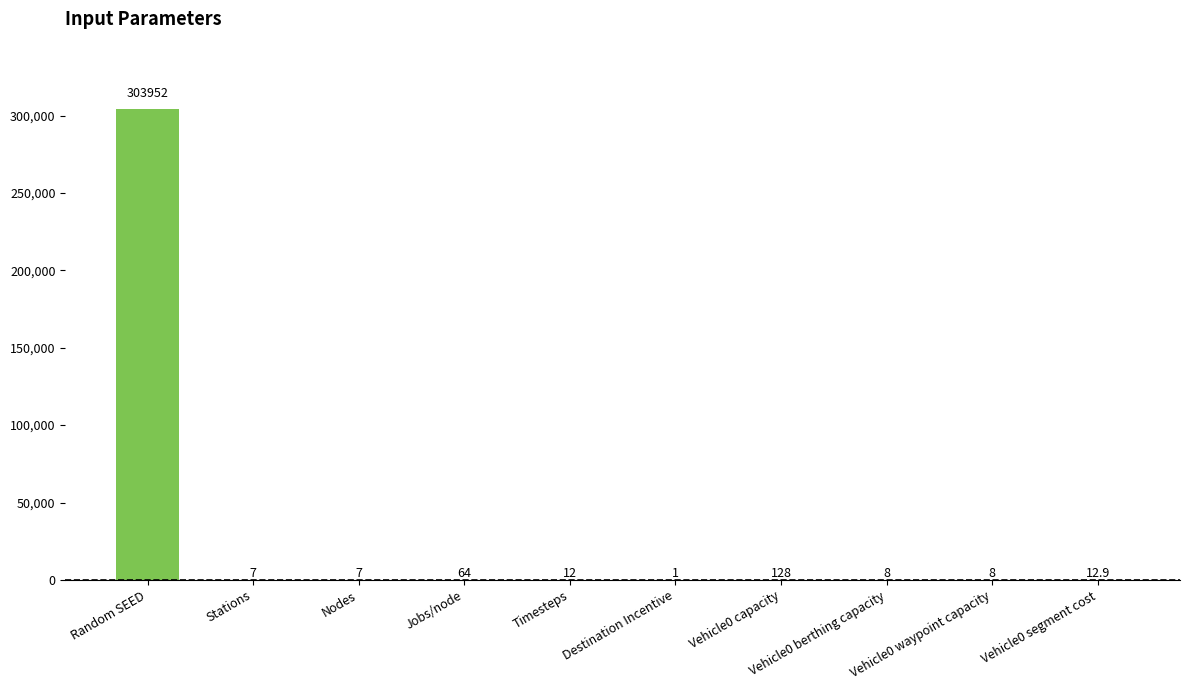

At which label is the value closest to 151976?

Vehicle0 capacity